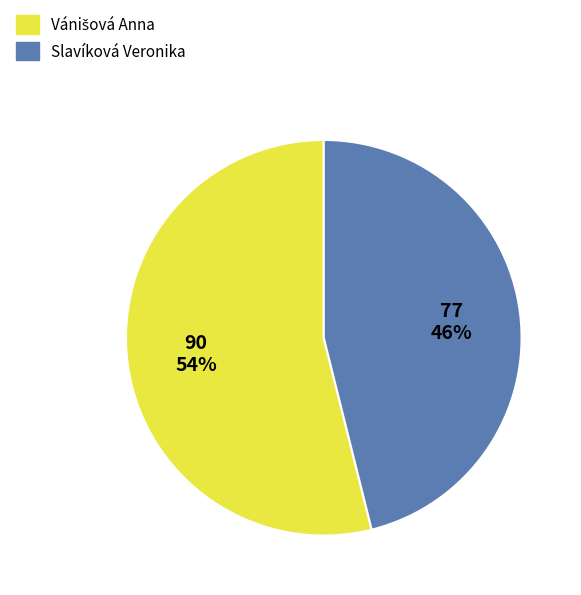

How many slices are in this pie chart?

2